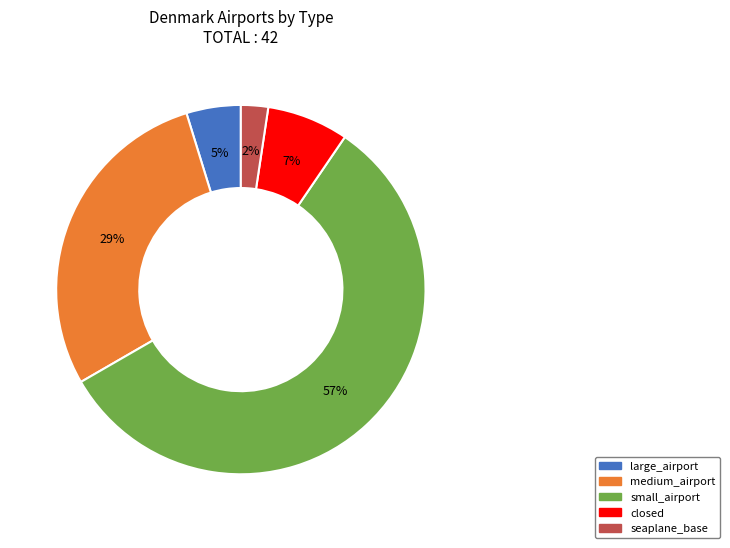

Approximately how many times larger is the value at large_airport compared to small_airport?

0.1